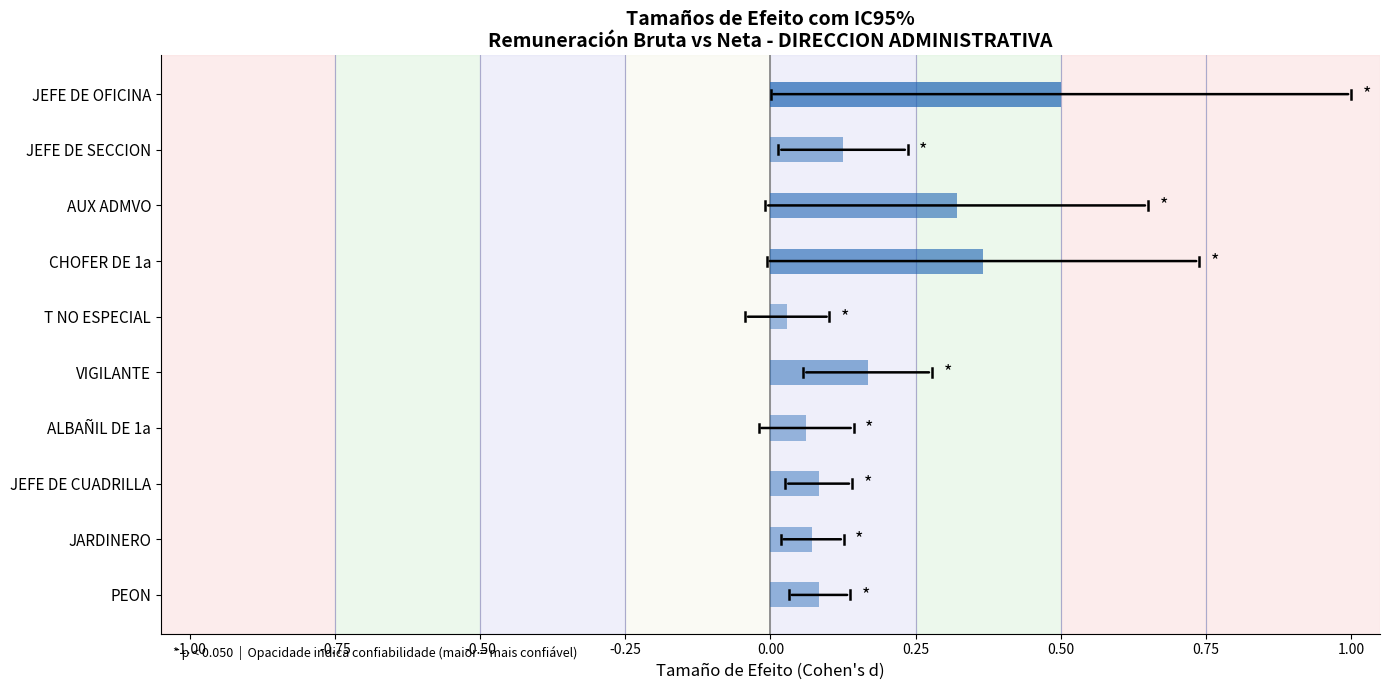

Which has a higher value, JEFE DE SECCION or ALBAÑIL DE 1a?

JEFE DE SECCION